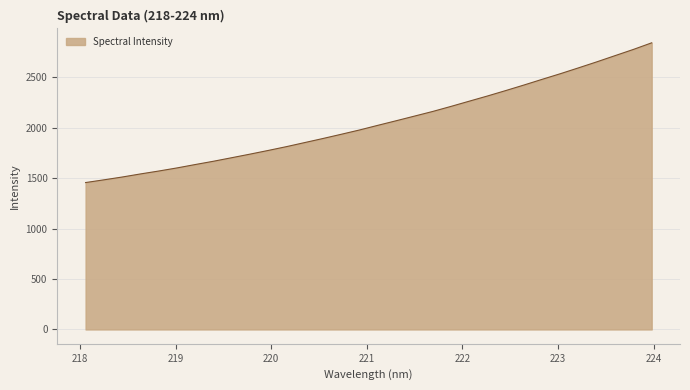

What is the difference between the maximum and minimum values?

1385.3